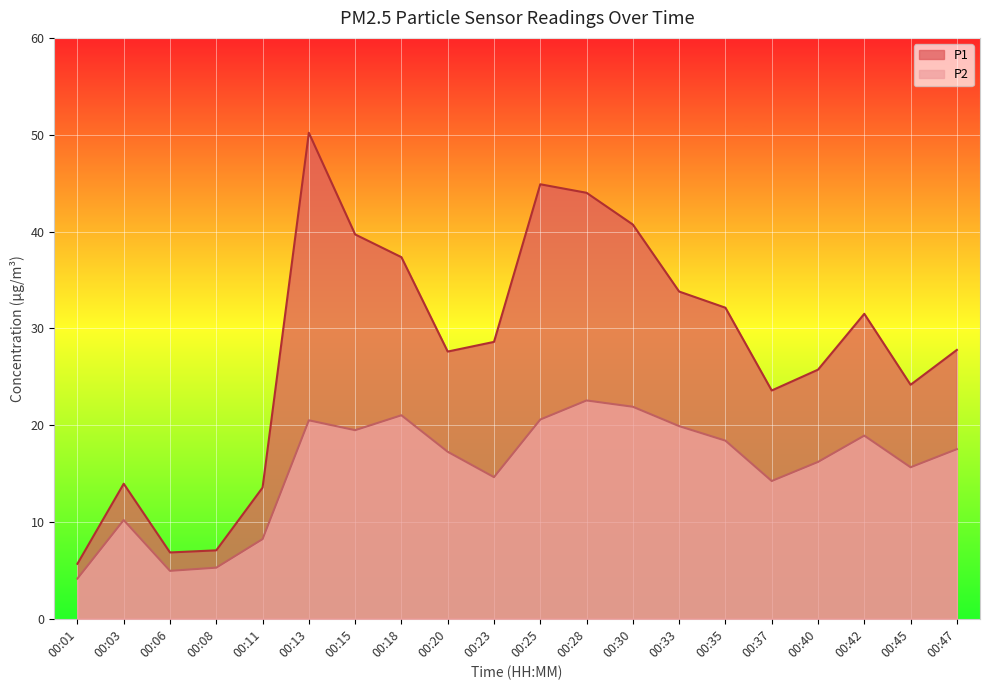

At which label does P2 first exceed 17?

00:13